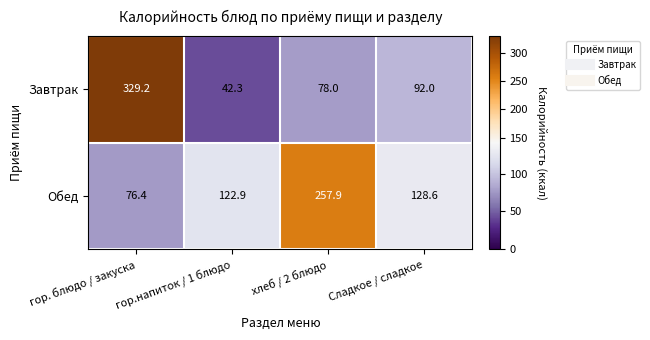

The Обед series shows 257.9 at хлеб / 2 блюдо. True or false?

True